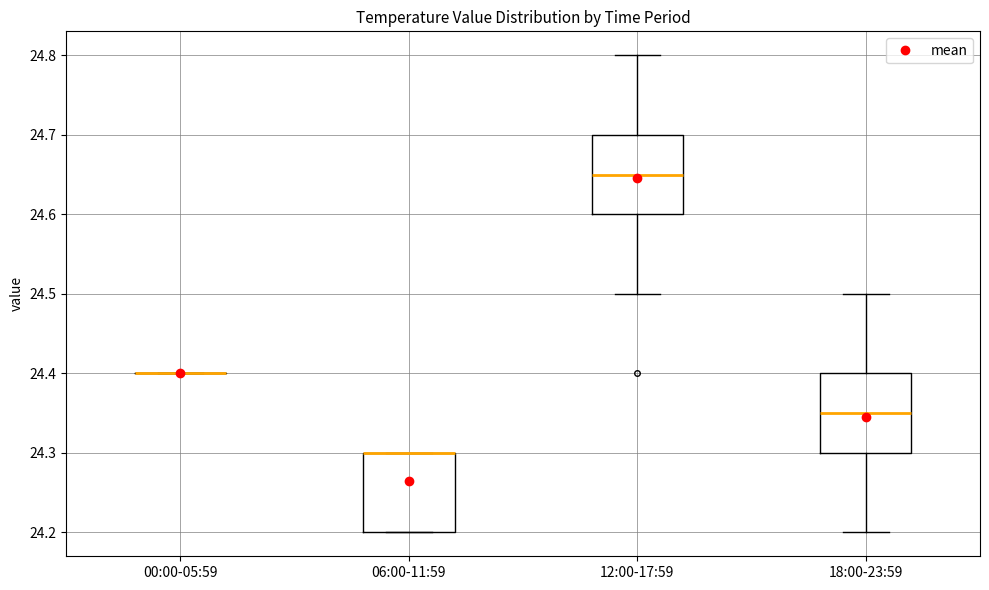

Where is the lower edge of the box for 18:00-23:59 on the y-axis? The values are not printed on the chart, so give them approximately, as read against the axis.

24.30